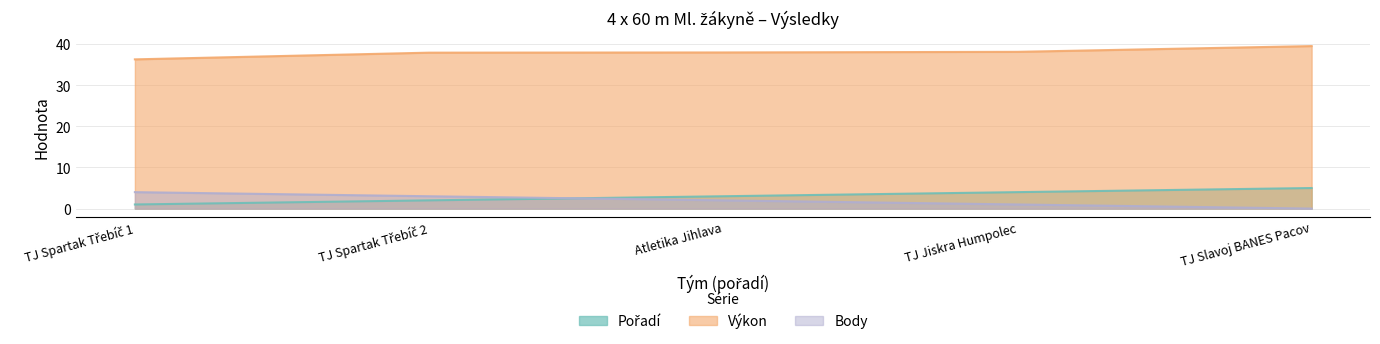

What is the difference between the maximum and minimum values in the Výkon series?

3.2